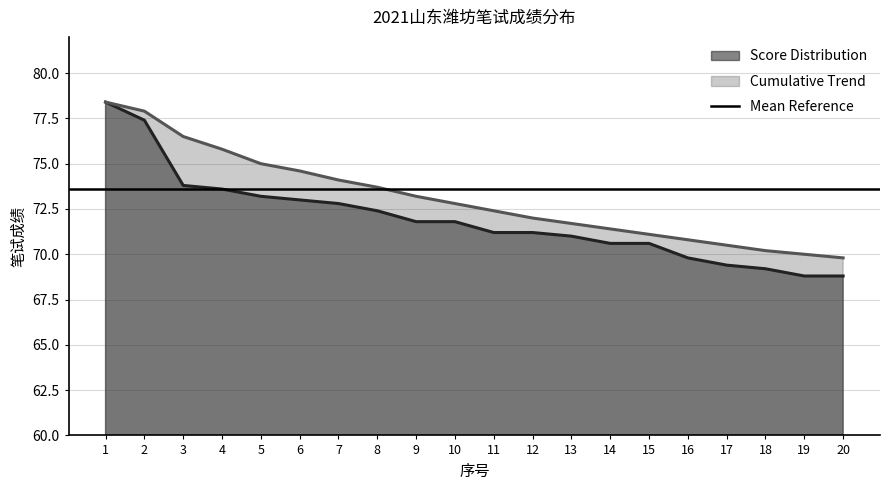

What is the difference between the Score Distribution values at 7 and 13?

1.8